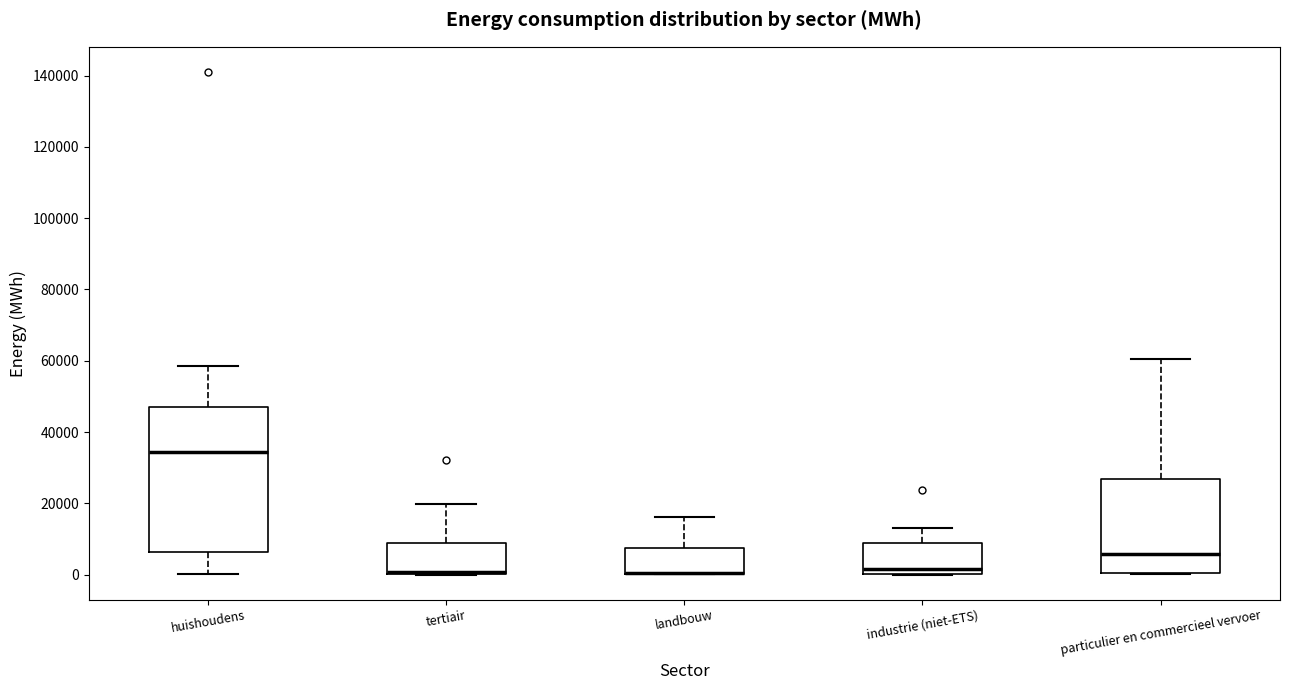

Reading left to right, read every box against the y-axis: the position of its median line, the range the box covers, and the ends of its whiskers. The values are not printed on the chart, so give them approximately, as read against the axis.

huishoudens: median 34000, box 6000 to 46000, whiskers 0 to 58000
tertiair: median 0 (just above the box's lower edge), box 0 to 8000, whiskers 0 to 20000
landbouw: median 0 (drawn on the box's lower edge), box 0 to 8000, whiskers 0 to 16000
industrie (niet-ETS): median 2000, box 0 to 8000, whiskers 0 to 12000
particulier en commercieel vervoer: median 6000, box 0 to 26000, whiskers 0 to 60000